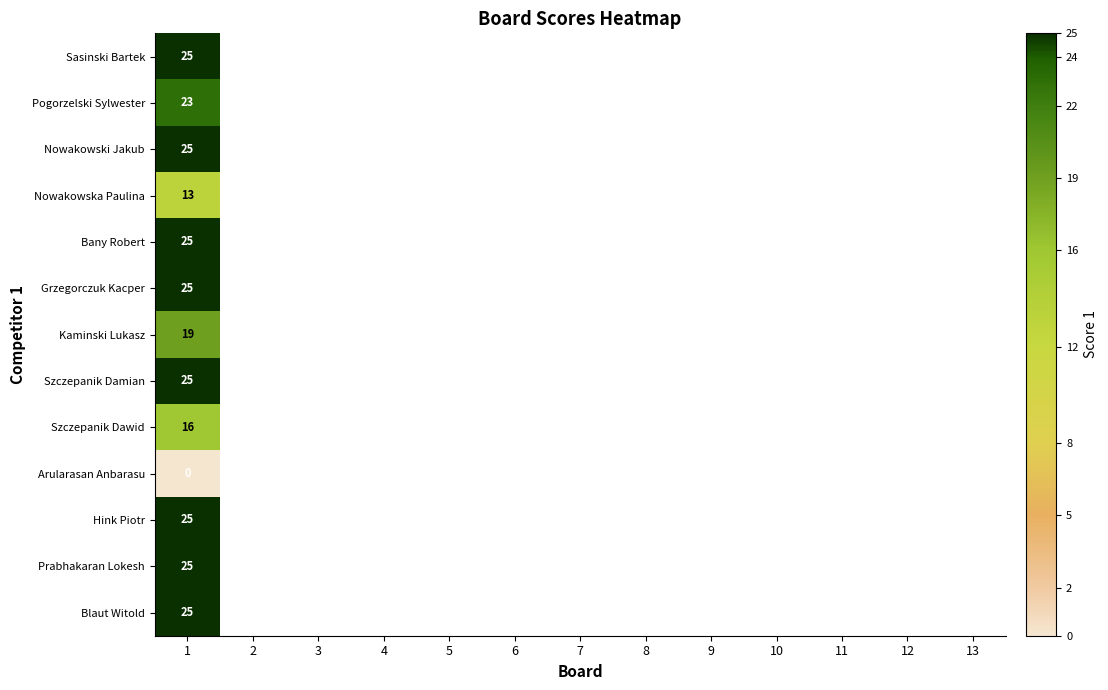

Is it true that Nowakowski Jakub equals 40 at 1?

False